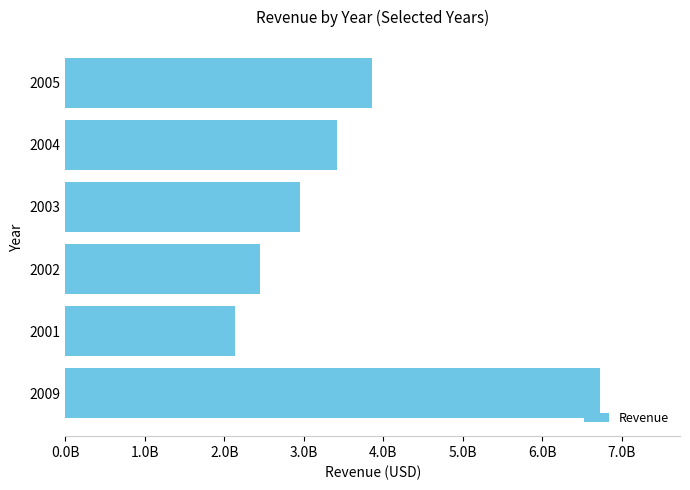

List the labels in order of value, smallest first.

2001, 2002, 2003, 2004, 2005, 2009